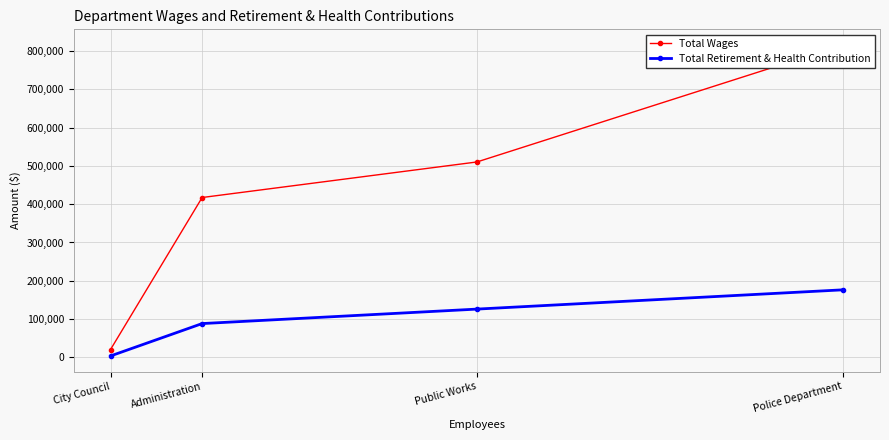

What is the greatest value displayed?

816159